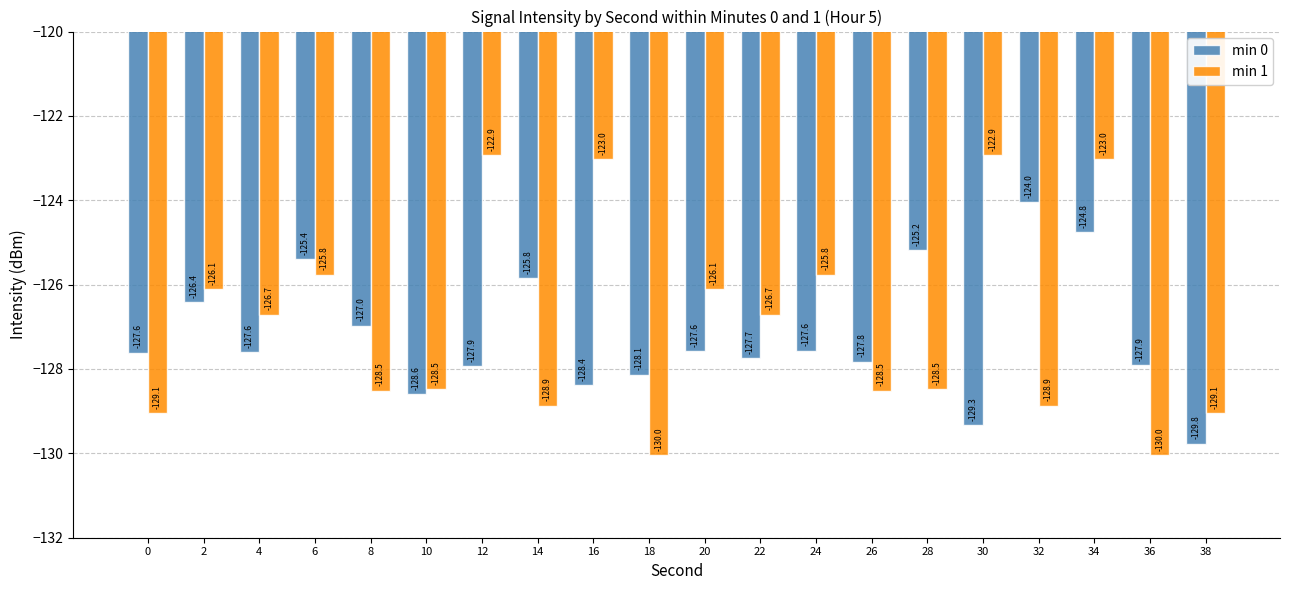

Is the value of min 0 at 26 greater than the value of min 1 at 18?

Yes